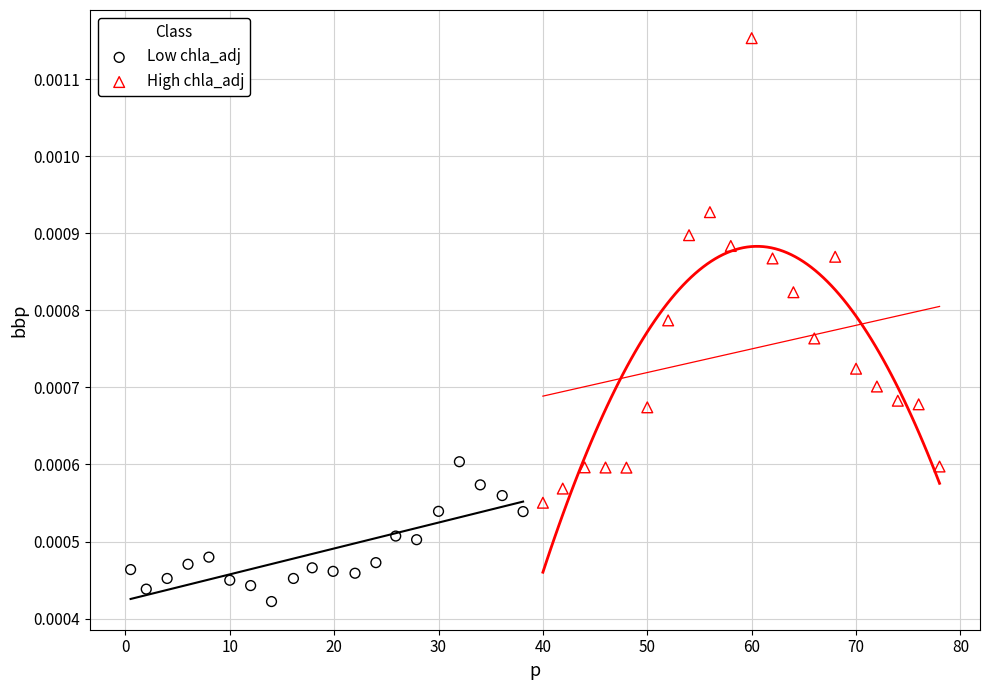

What are all the series names shown in the legend?

Low chla_adj, High chla_adj